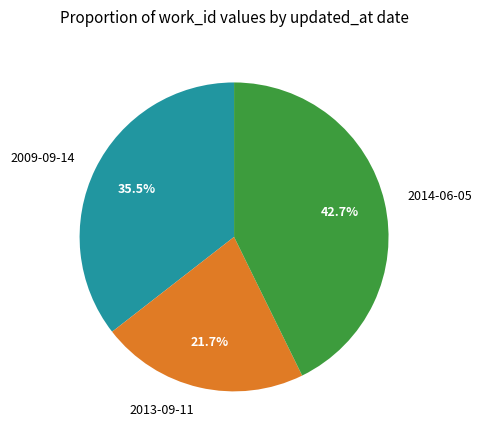

How many slices are in this pie chart?

3